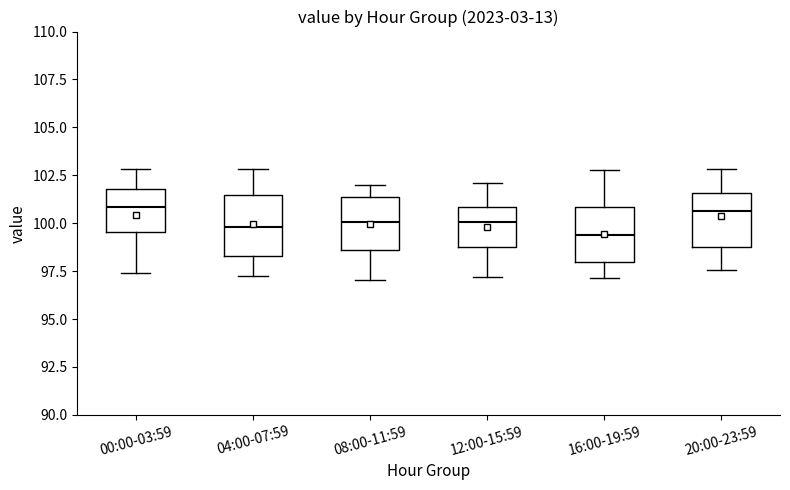

Where does the median line of the box for 08:00-11:59 sit on the y-axis? The values are not printed on the chart, so give them approximately, as read against the axis.

100.0